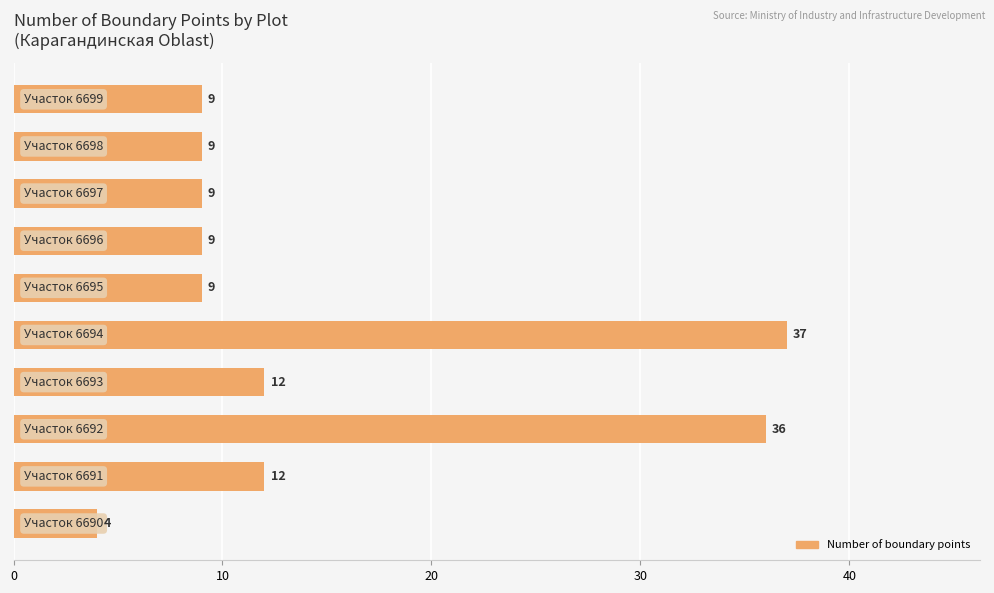

What is the sum of all values?

146